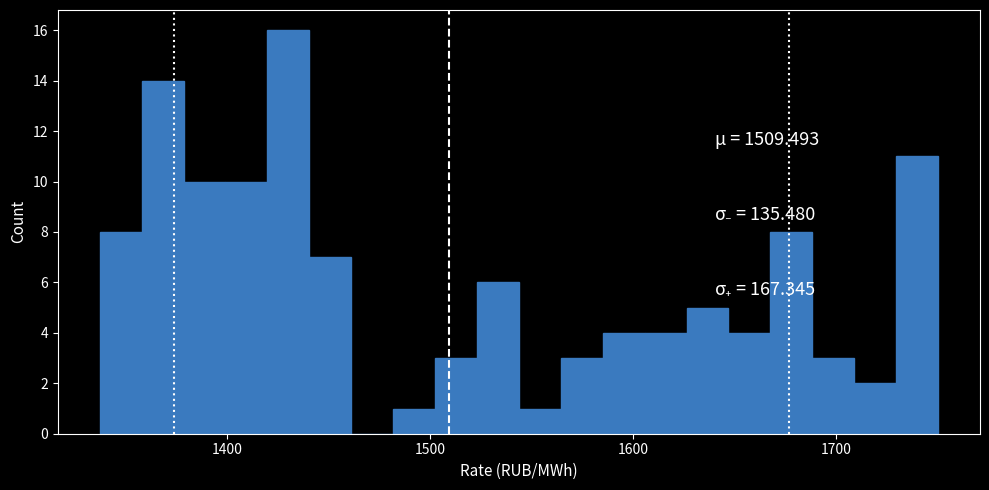

Around what value on the x-axis is the tallest bar? Give the approximate position of its centre, as read against the axis.

1430